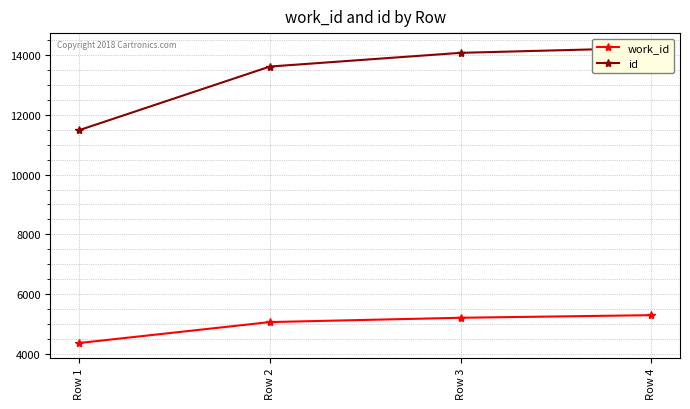

At Row 3, list the series in order from largest to smallest.

id, work_id